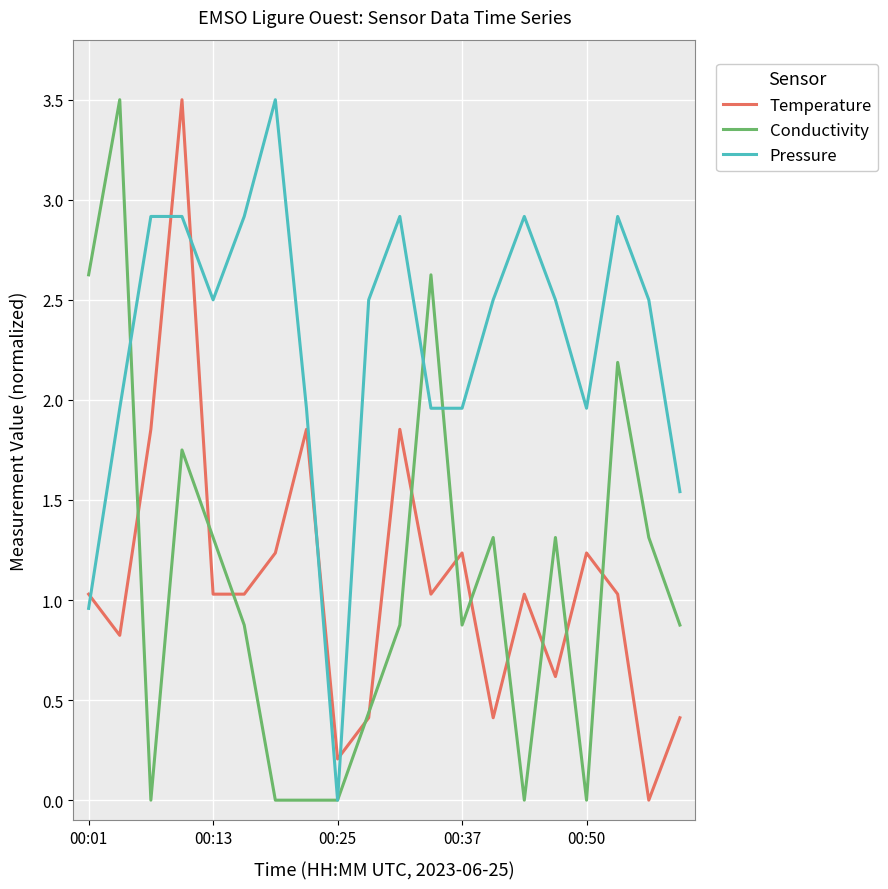

How many lines are shown in the chart?

3